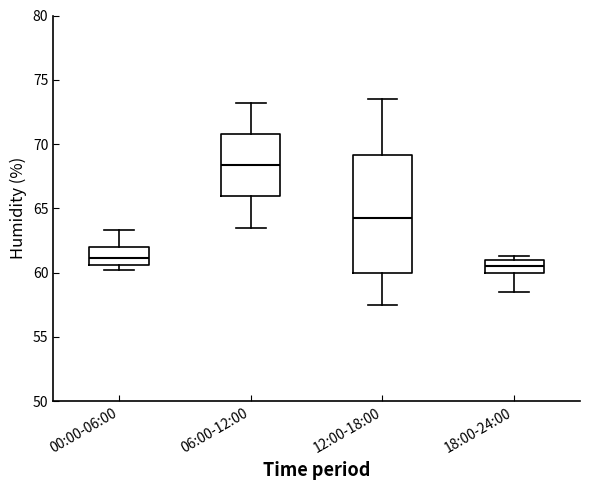

Reading left to right, transcribe this box plot: for each box, give where its median line is, the range the box spans, and where its two whiskers end, as read against the y-axis. The values are not printed on the chart, so give them approximately, as read against the axis.

00:00-06:00: median 61.0, box 60.5 to 62.0, whiskers 60.0 to 63.5
06:00-12:00: median 68.5, box 66.0 to 71.0, whiskers 63.5 to 73.0
12:00-18:00: median 64.5, box 60.0 to 69.0, whiskers 57.5 to 73.5
18:00-24:00: median 60.5, box 60.0 to 61.0, whiskers 58.5 to 61.5